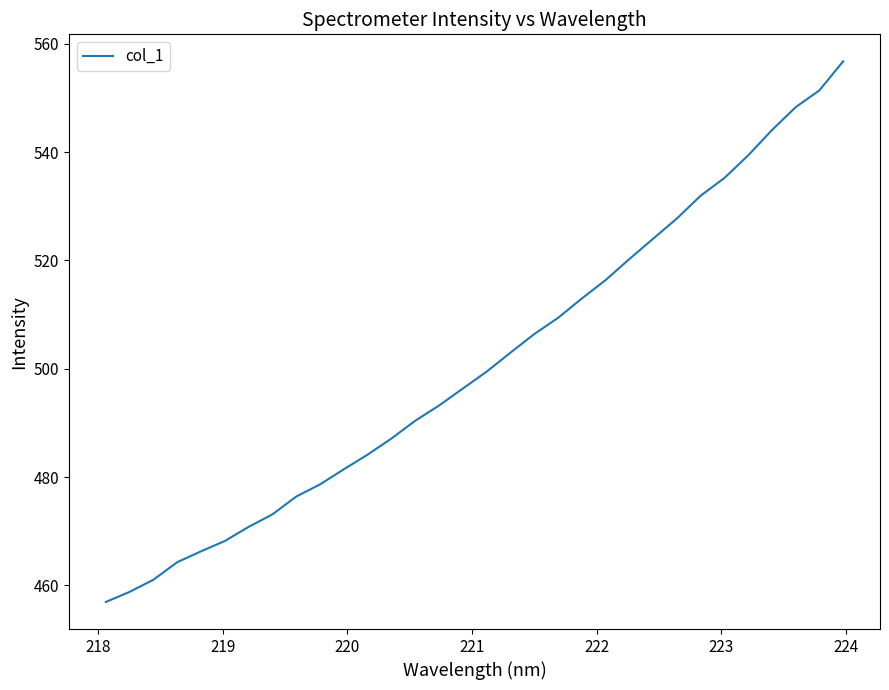

What is the difference between the maximum and minimum values?

99.8